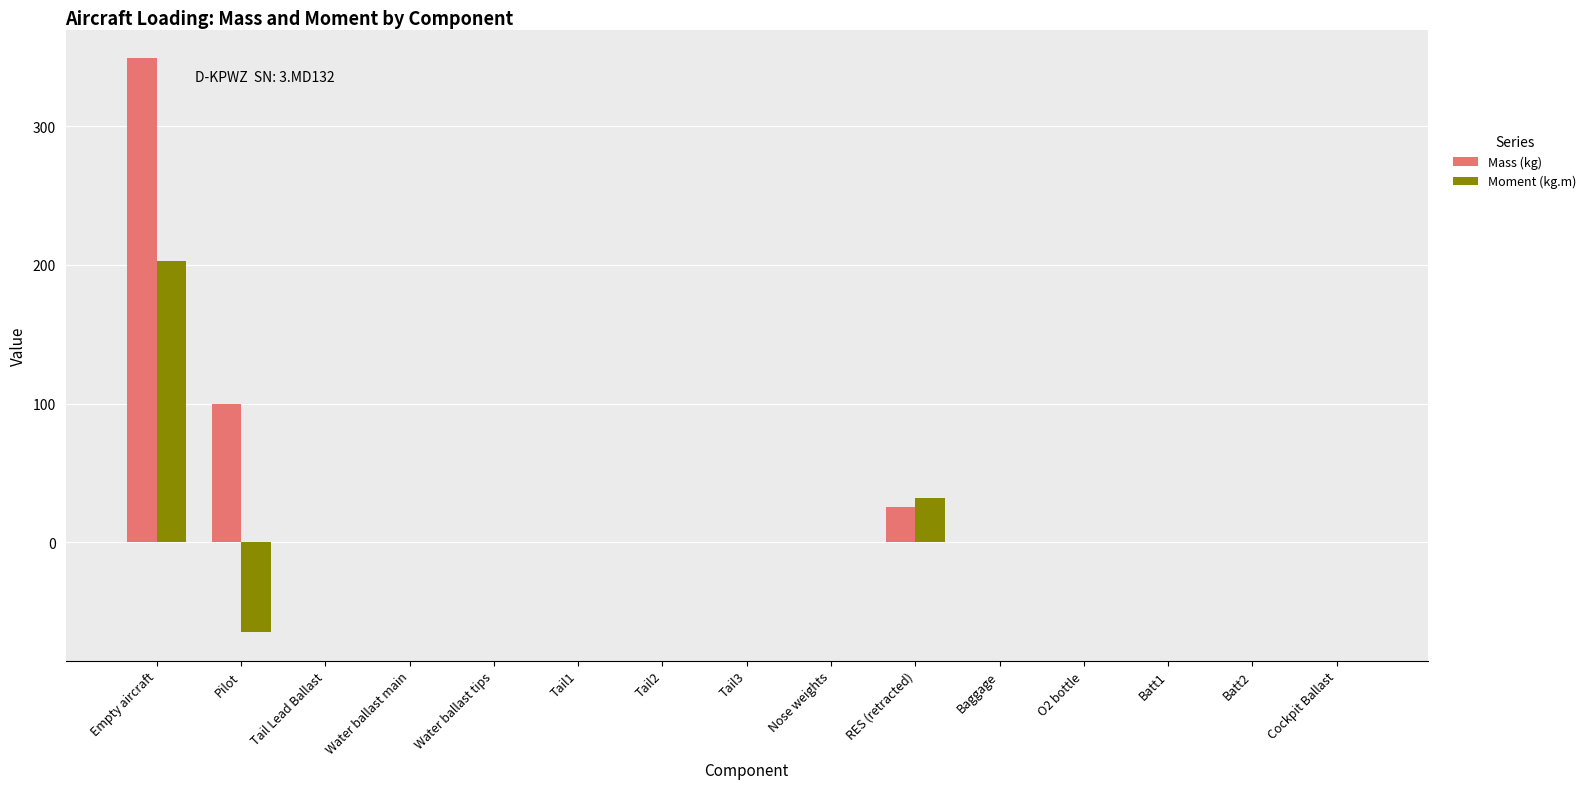

At which category is the sum across all series the highest?

Empty aircraft